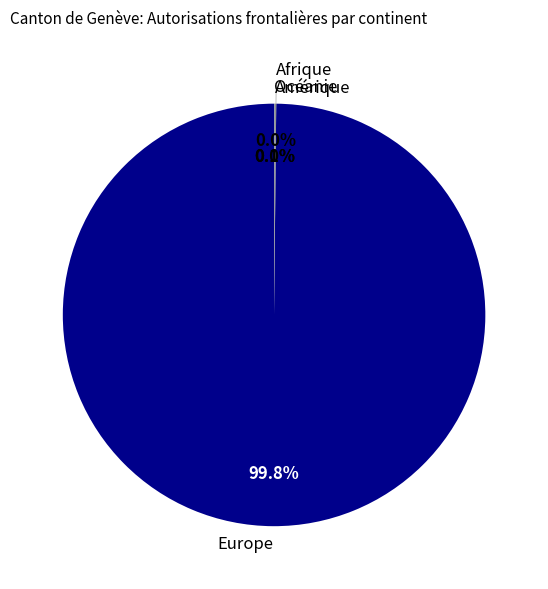

Is there any slice that represents more than half of the pie?

Yes